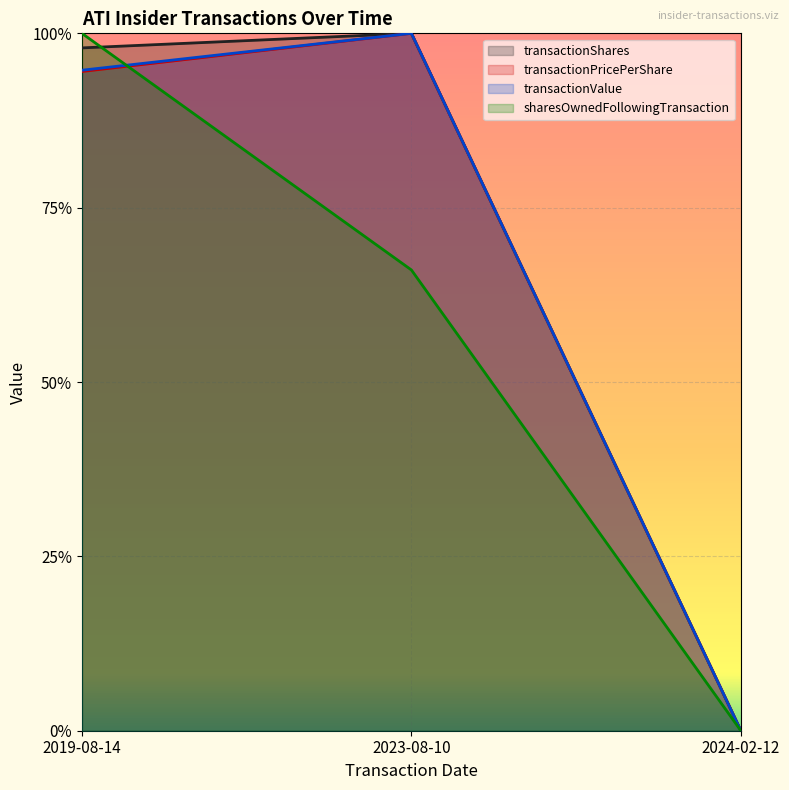

What is the average value of the transactionShares (line) series?

0.7